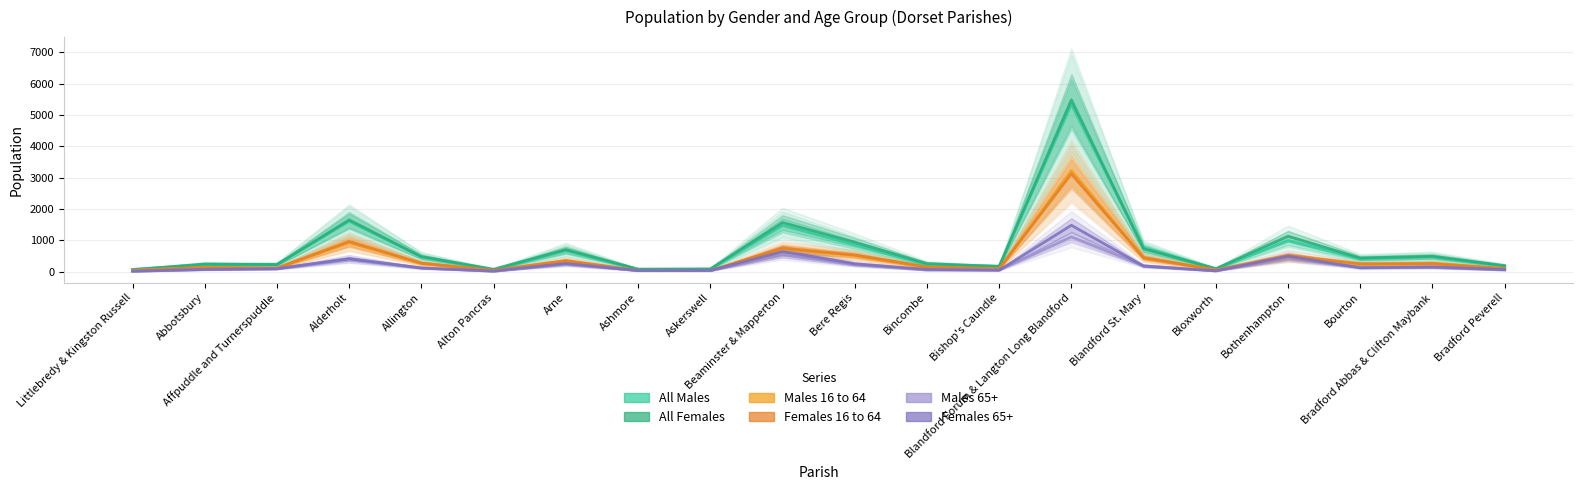

Which series has the largest range (max minus min)?

All Females